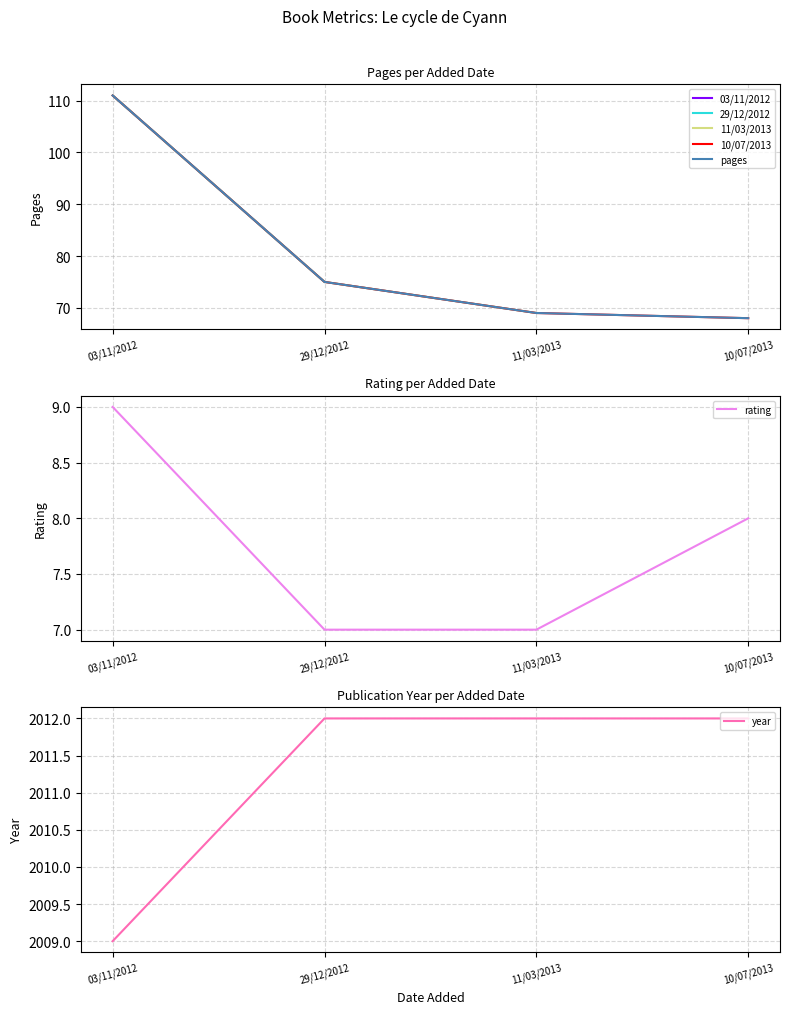

At which category is the sum across all series the highest?

03/11/2012